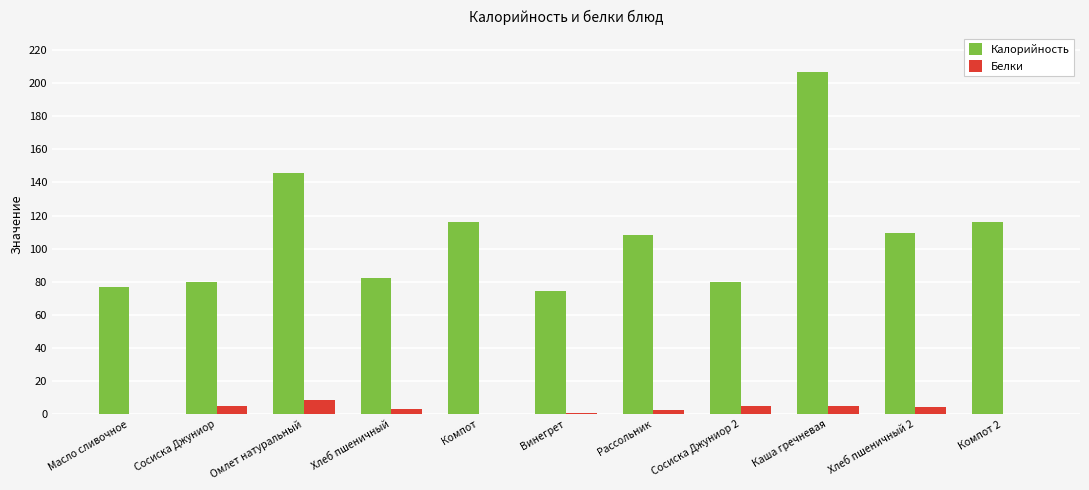

At which label is Калорийность closest to 140?

Омлет натуральный